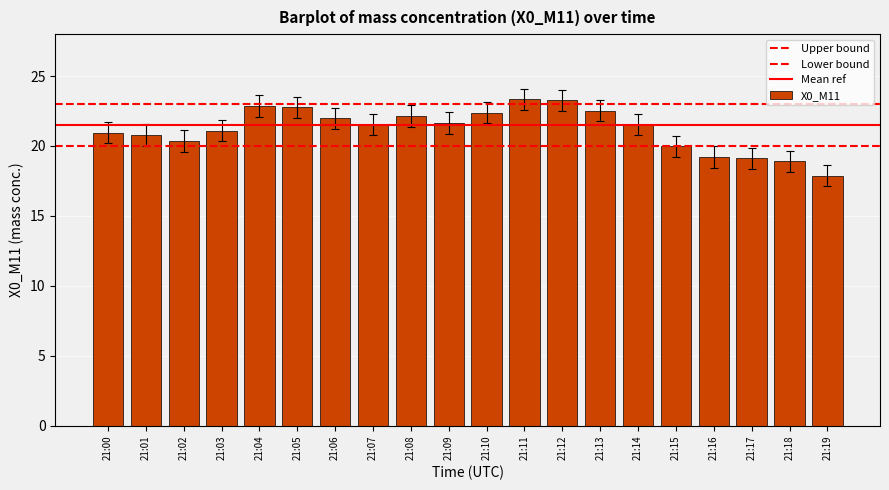

What is the average value?

21.2